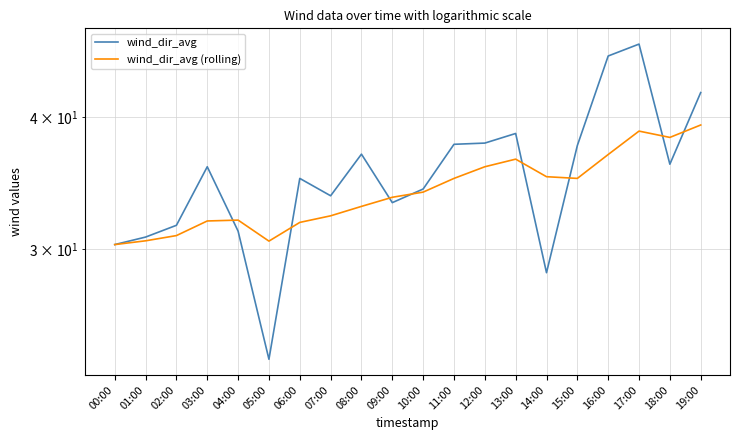

Where is the first local maximum for wind_dir_avg?

03:00